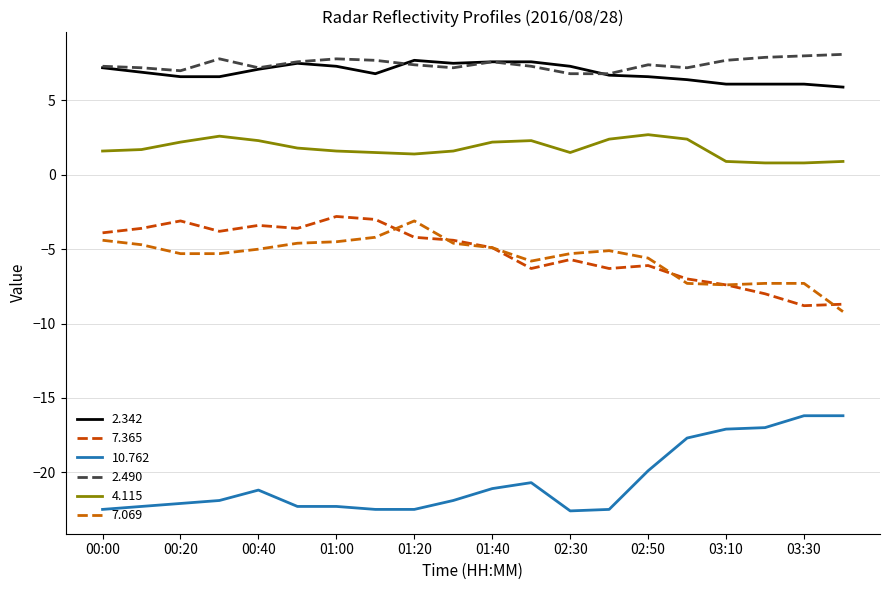

Does the chart have visible grid lines?

Yes